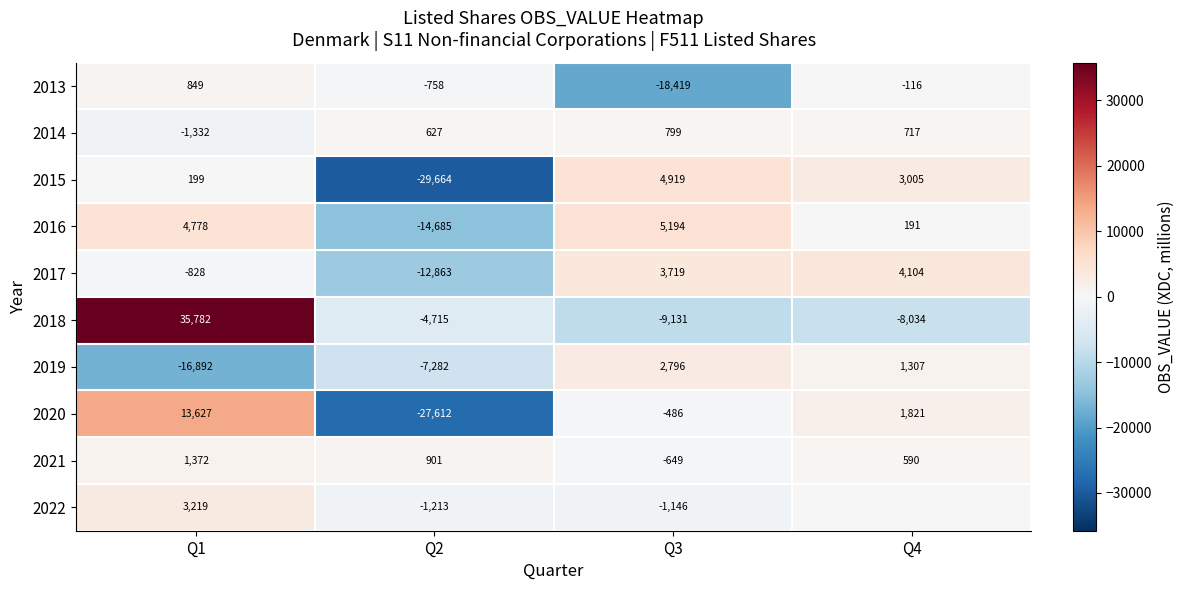

Which has a higher value, Q4 or Q1?

Q1